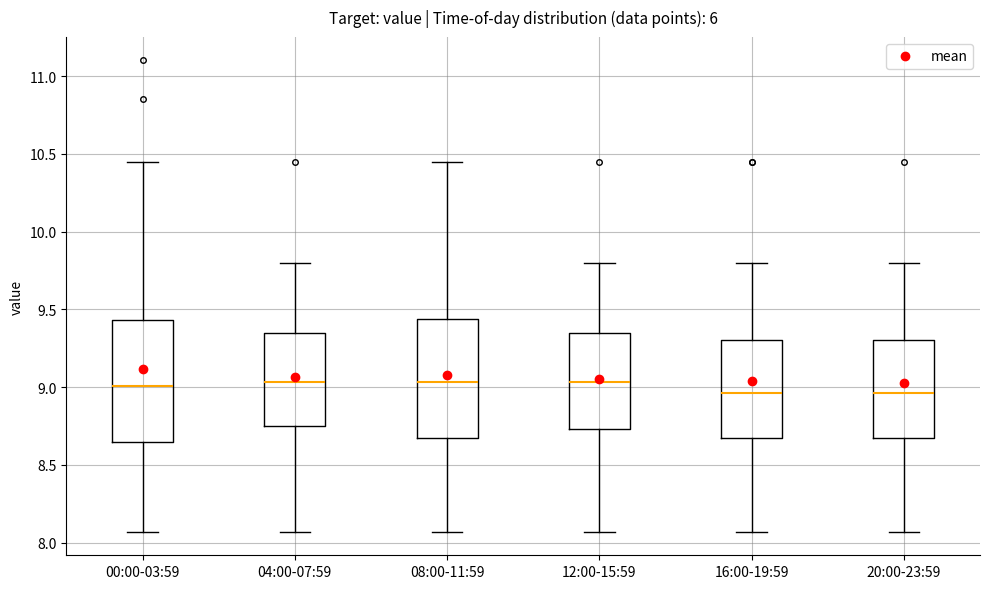

Where is the lower edge of the box for 04:00-07:59 on the y-axis? The values are not printed on the chart, so give them approximately, as read against the axis.

8.75